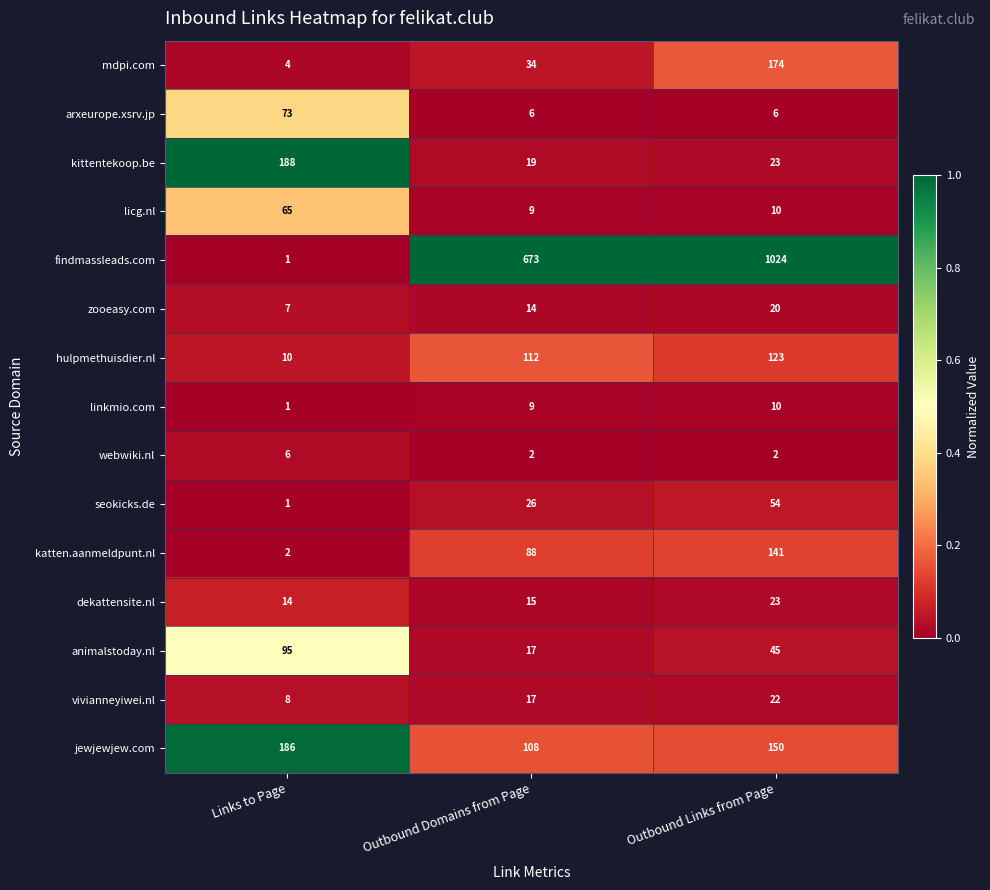

What is the spread (max minus min) of values at Outbound Domains from Page?

671